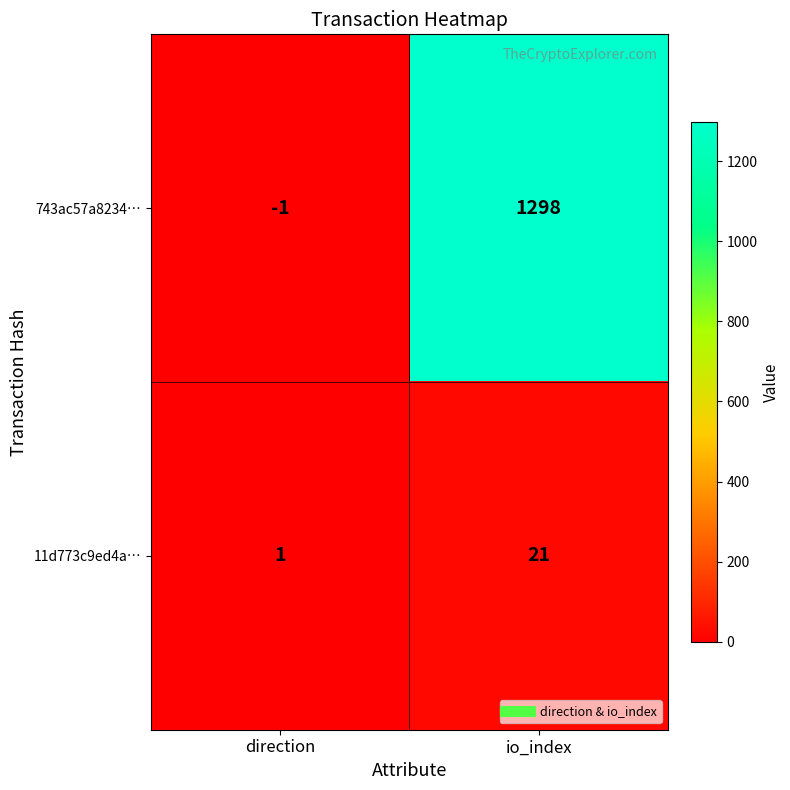

Which series has the largest range (max minus min)?

743ac57a8234…